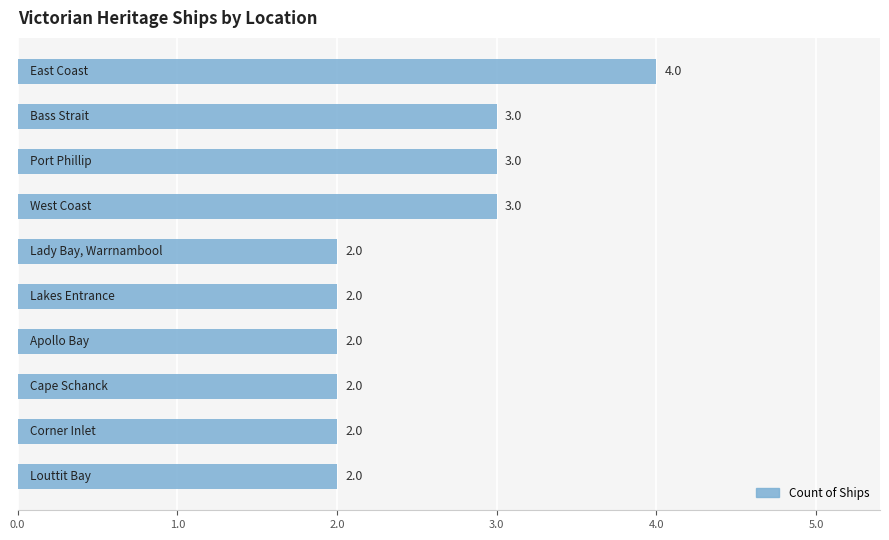

How many categories are shown in the chart?

10